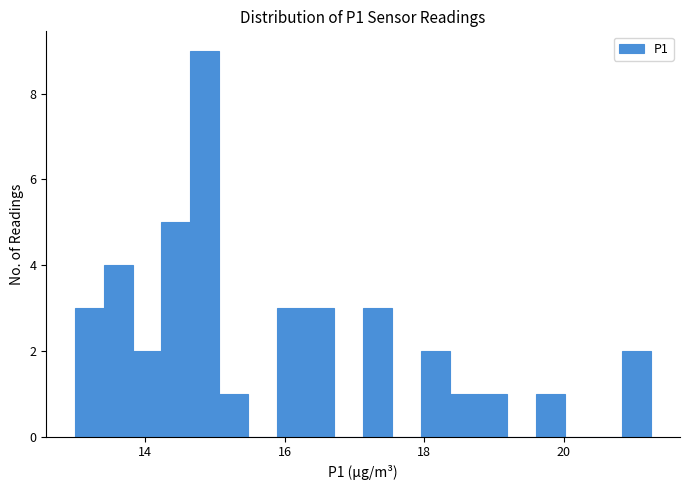

Read against the x-axis, roughly where is the centre of the tallest bar?

14.8